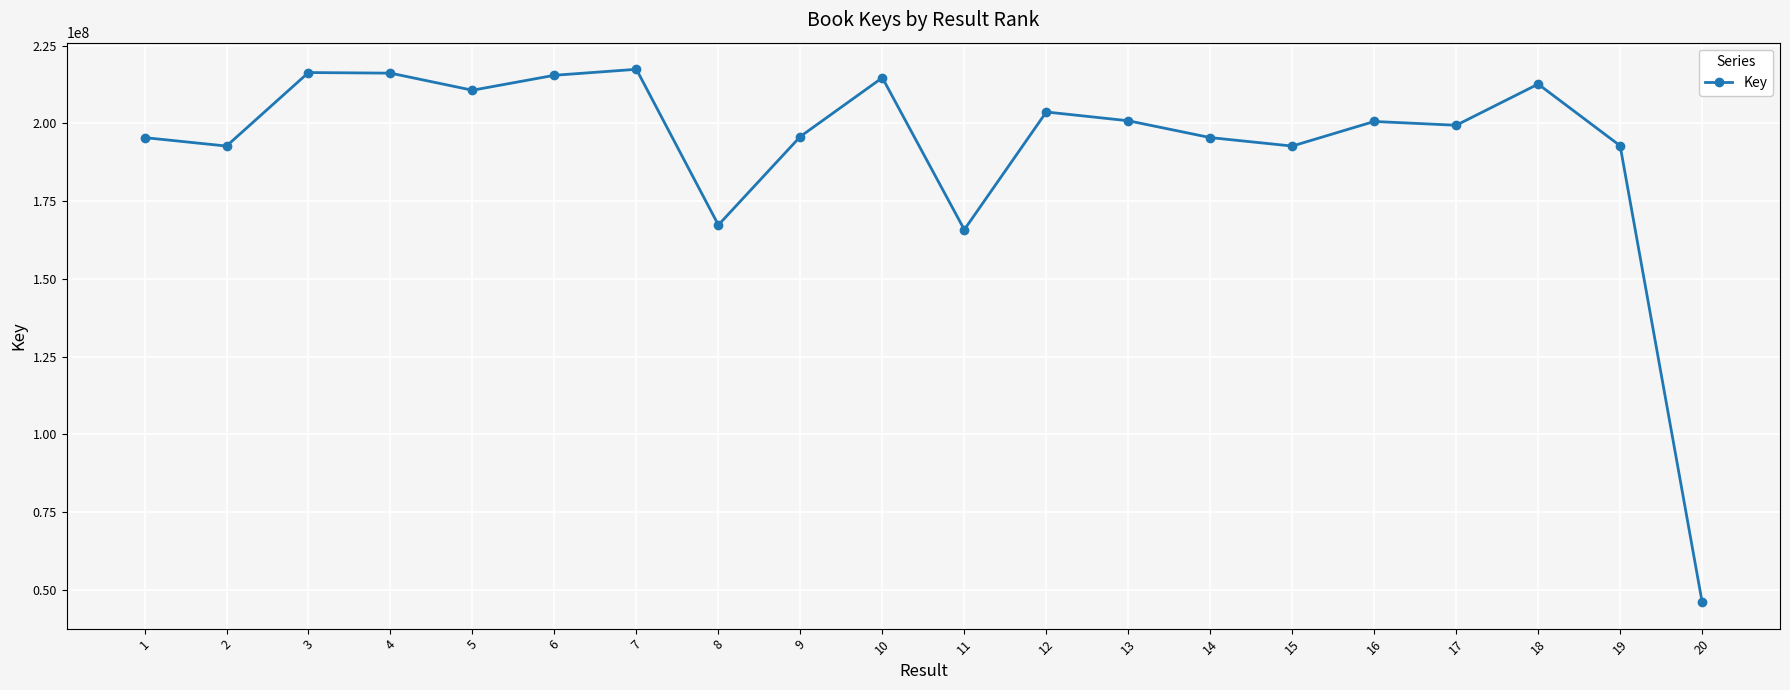

True or false: the data shows 195428694 at 14.

True